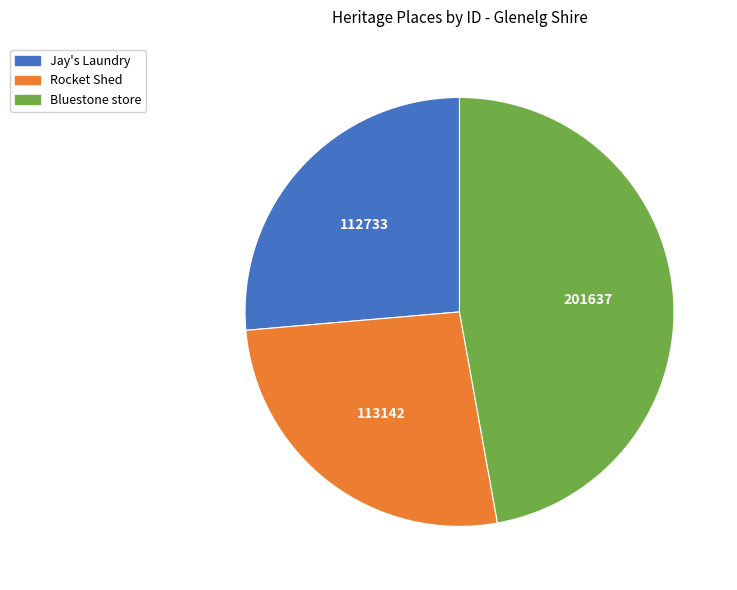

How many slices are in this pie chart?

3